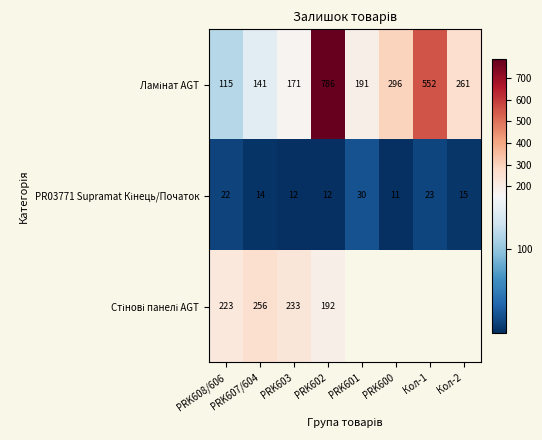

How many data points does each series have?

8